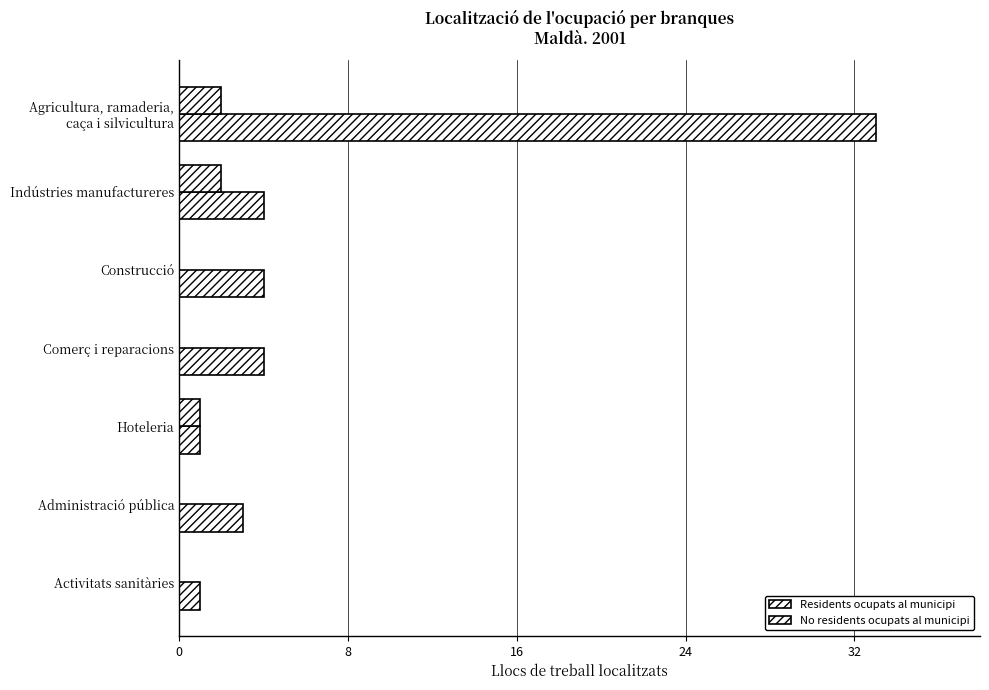

What is the highest value of the Residents ocupats al municipi series?

33